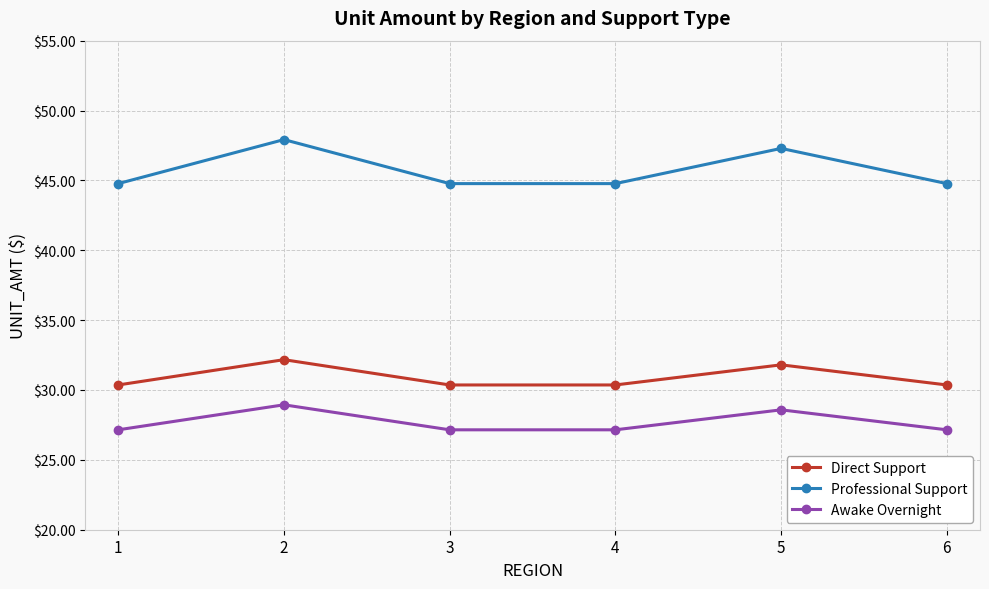

At which category does Direct Support reach its first local peak?

2